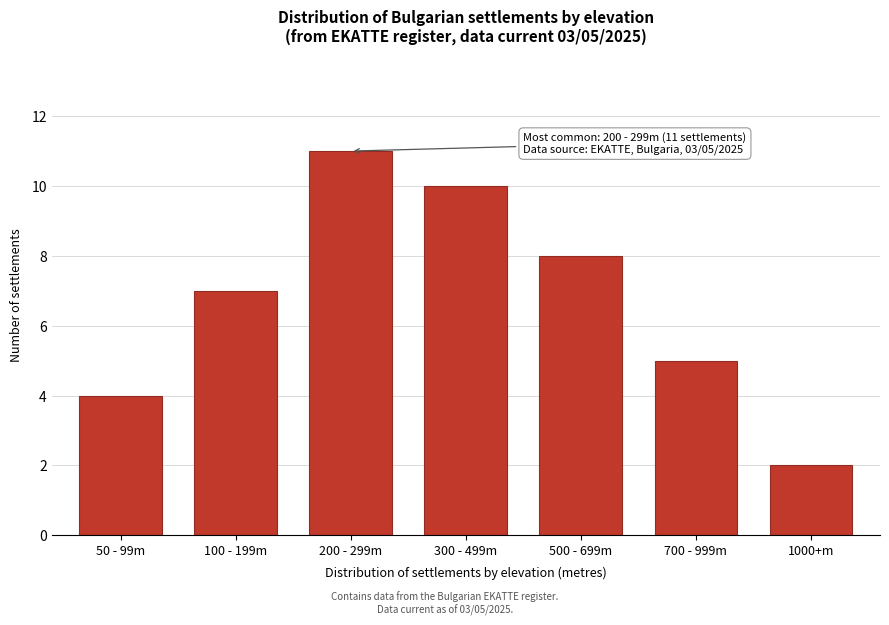

Reading right to left, transcribe all the data shown in this chart.

1000+m=2	700 - 999m=5	500 - 699m=8	300 - 499m=10	200 - 299m=11	100 - 199m=7	50 - 99m=4